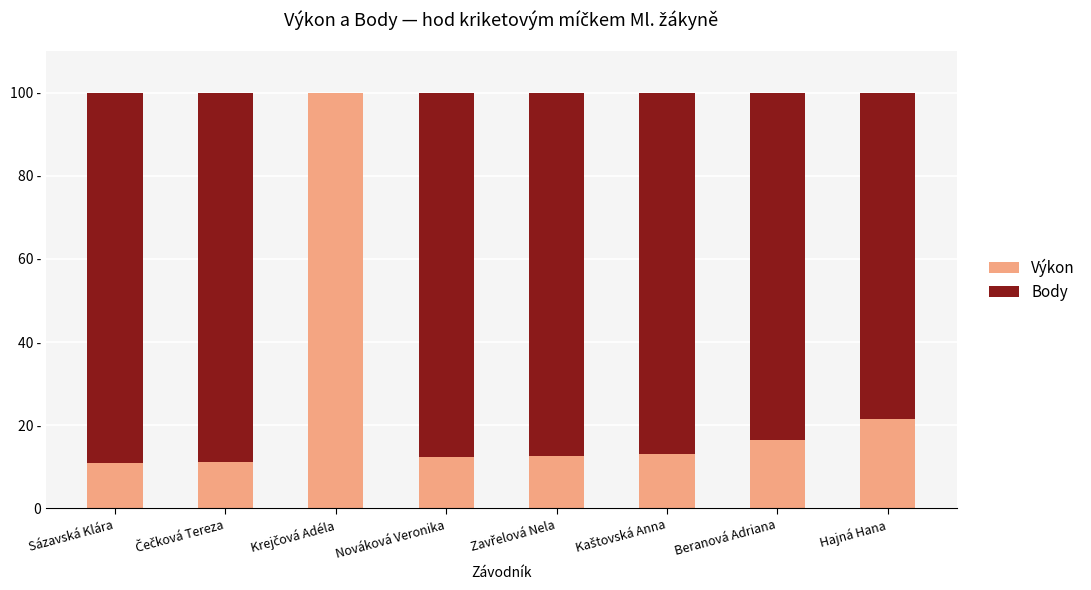

What position from the left is Sázavská Klára?

1